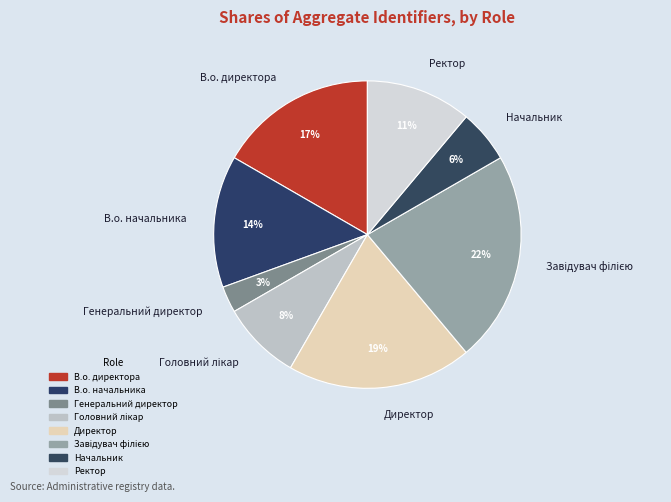

To the nearest percent, what portion does В.о. директора represent?

17%